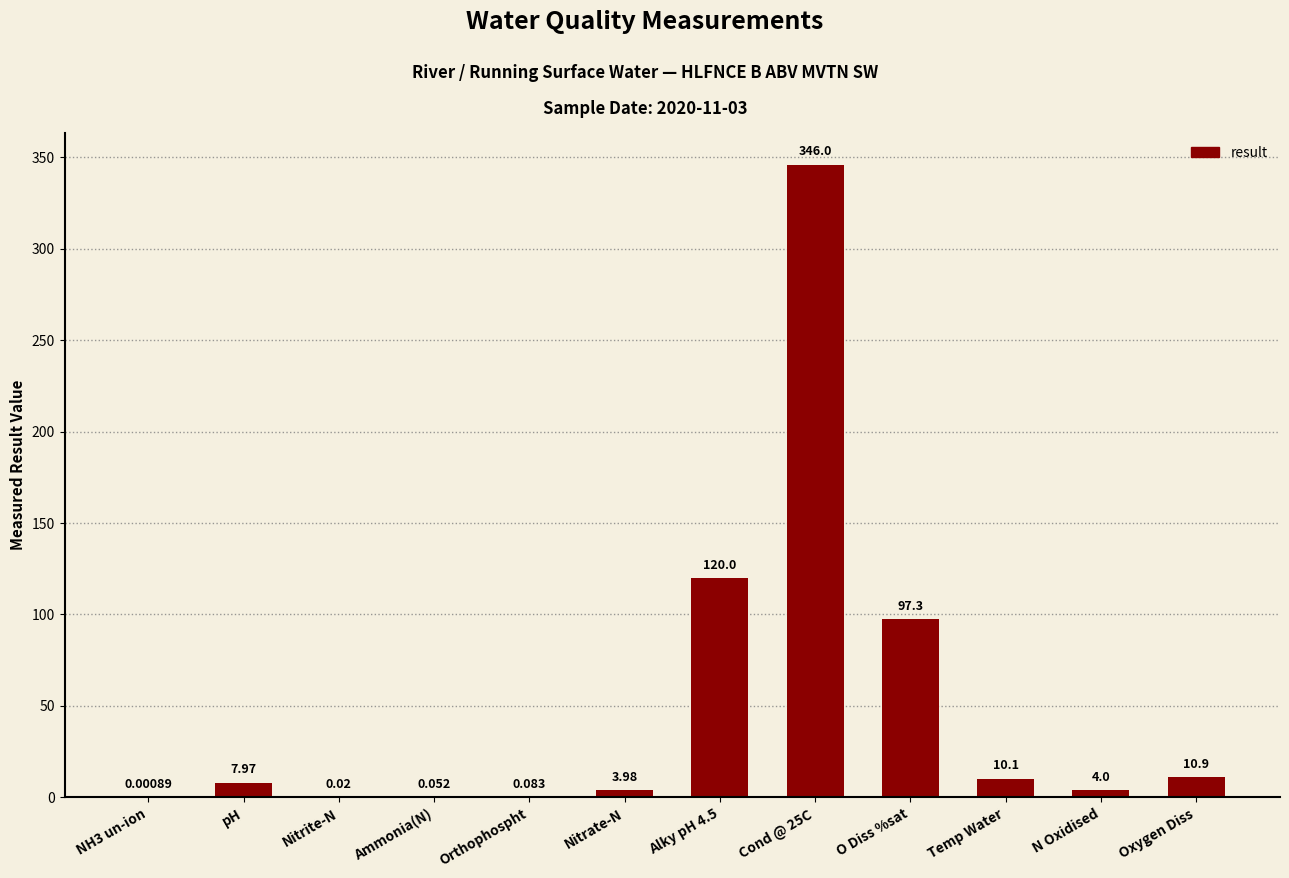

How many categories are shown in the chart?

12